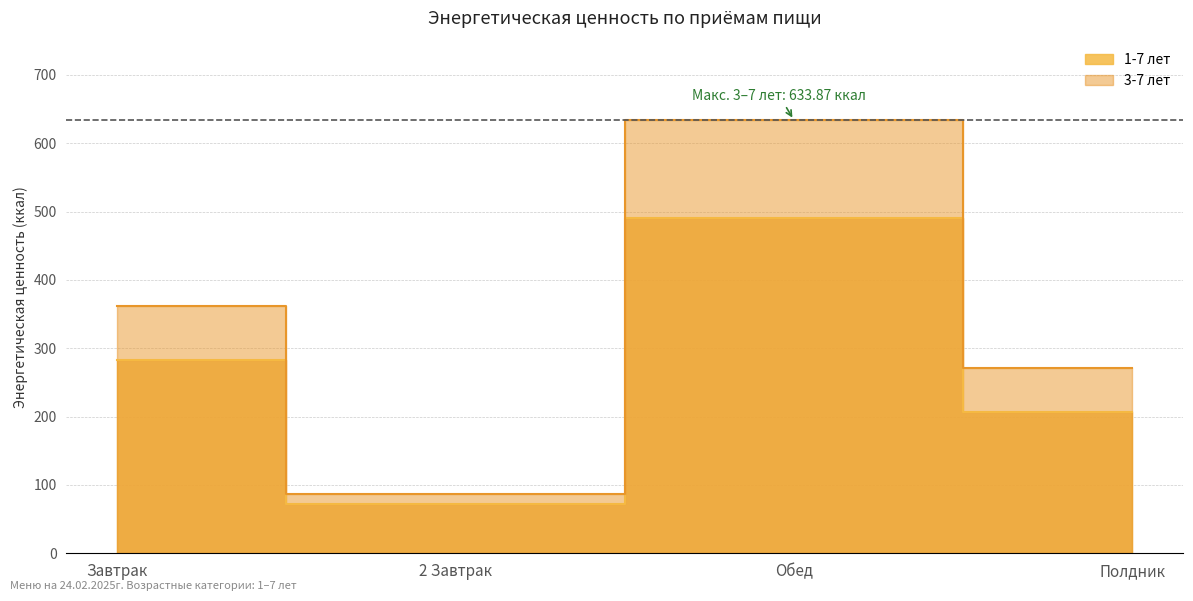

True or false: 1-7 лет has more than 0 points higher than both neighbors.

True